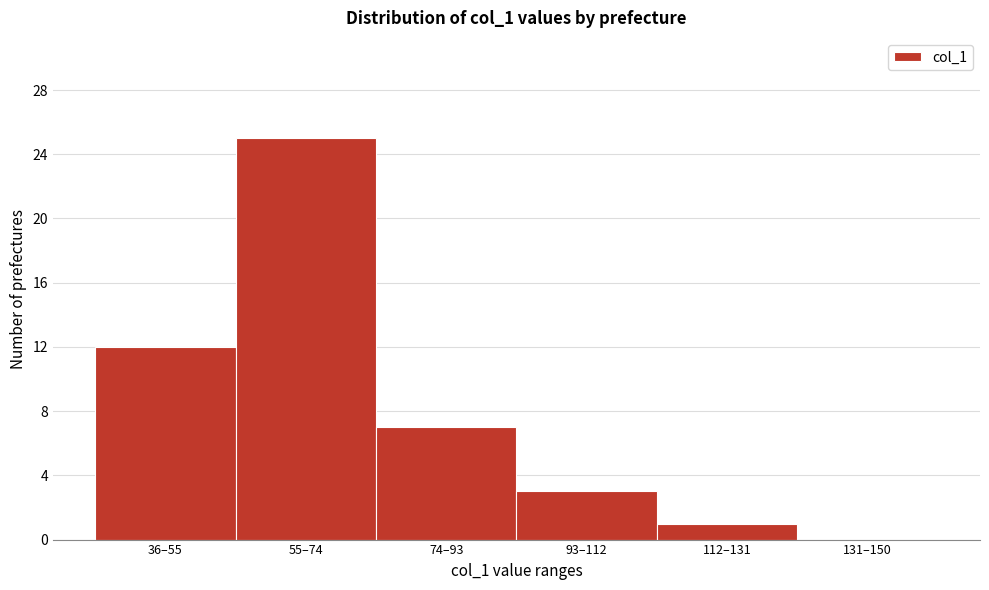

Reading left to right, extract all data points from this chart.

36–55=12	55–74=25	74–93=7	93–112=3	112–131=1	131–150=0